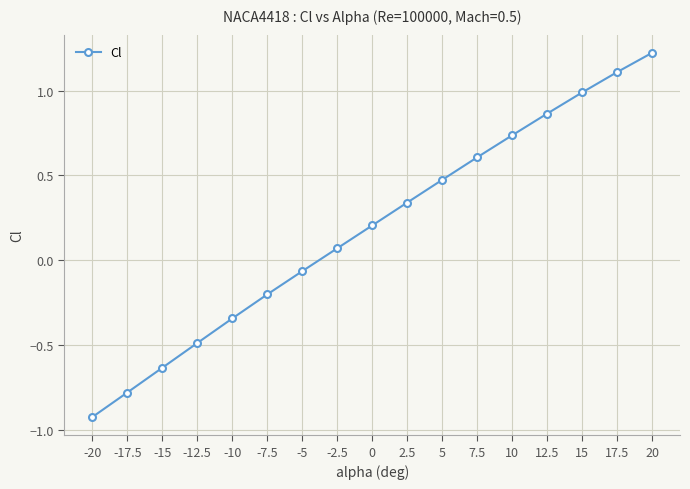

Where does the data first go above 0?

-2.5